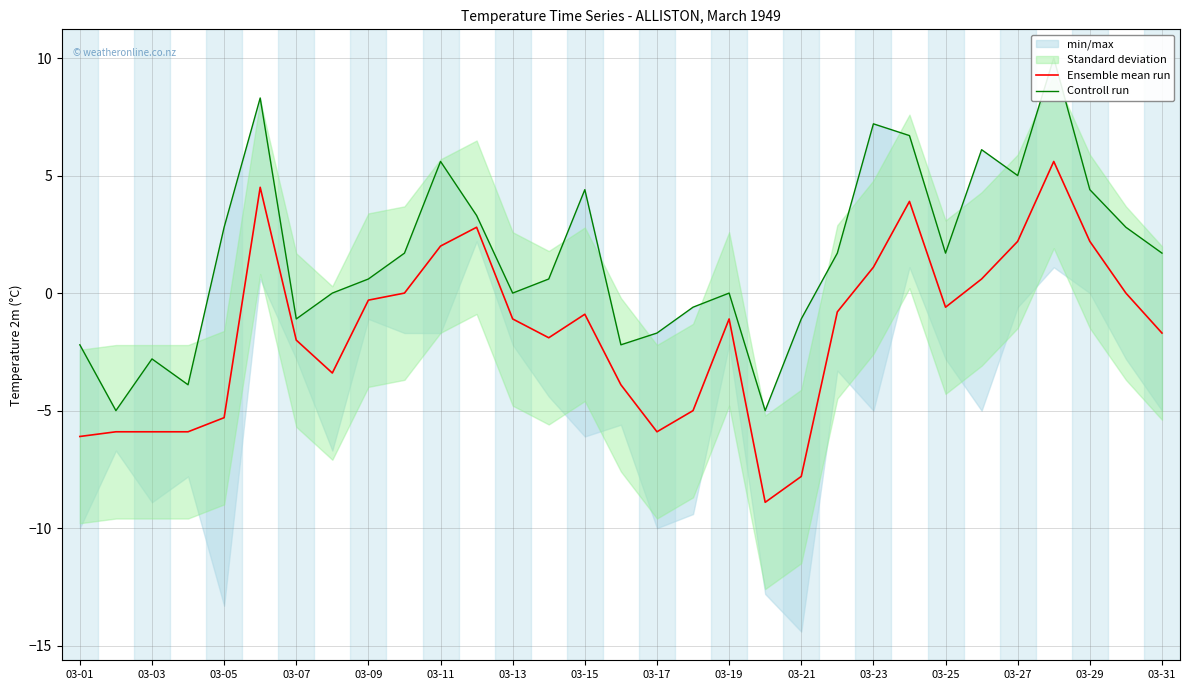

At which category is the sum across all series the highest?

27